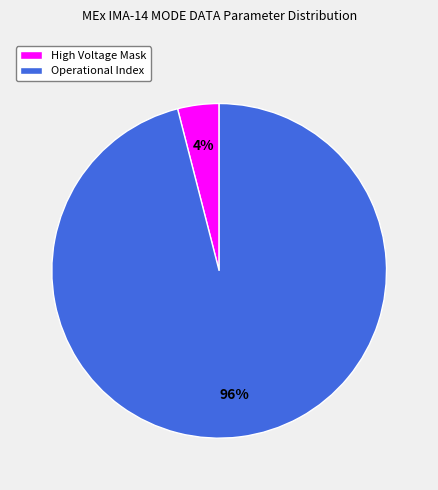

To the nearest percent, what is the combined percentage of Operational Index and High Voltage Mask?

100%